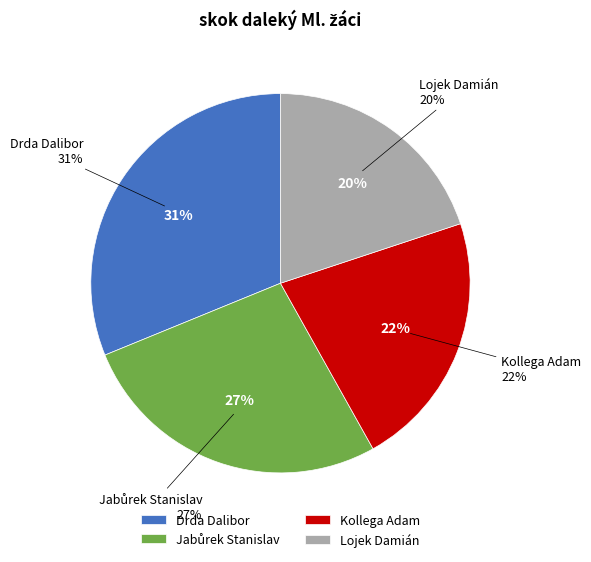

What is the smallest slice in the pie chart?

Lojek Damián